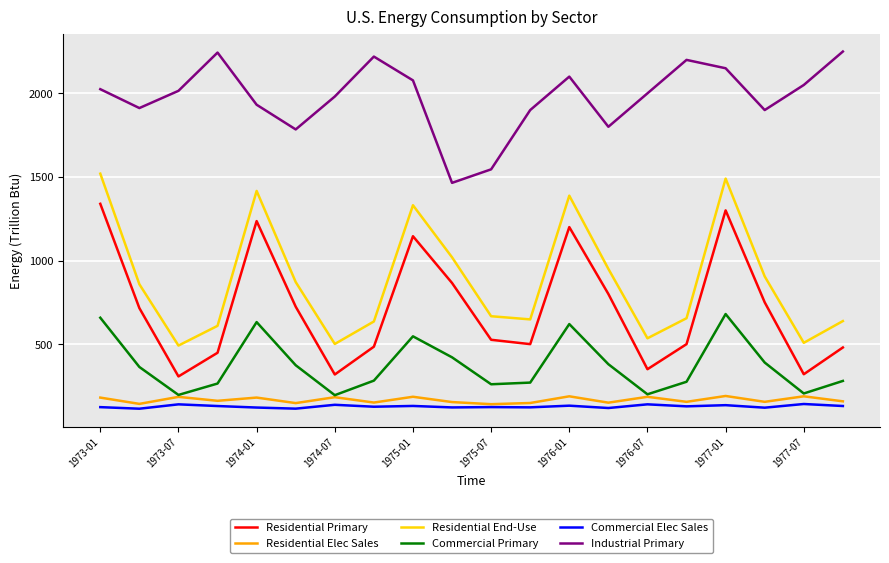

True or false: Industrial Primary and Residential Elec Sales intersect in this chart.

False